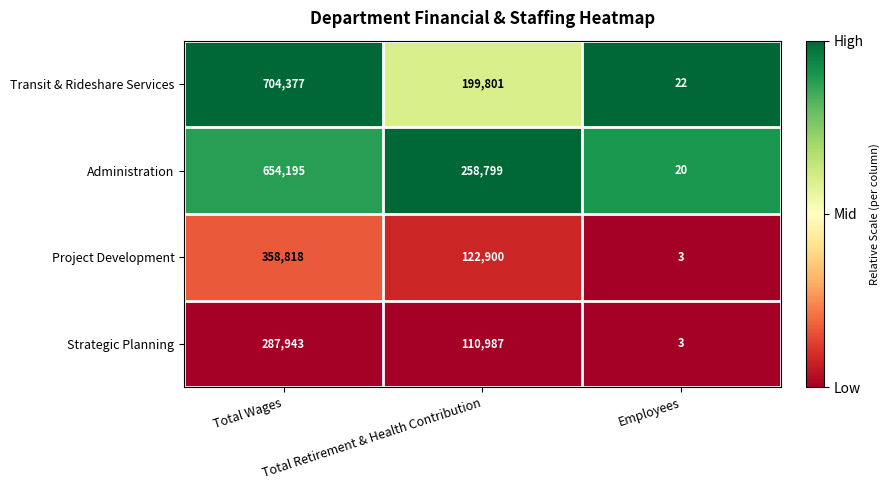

Which series has the largest range (max minus min)?

Transit & Rideshare Services